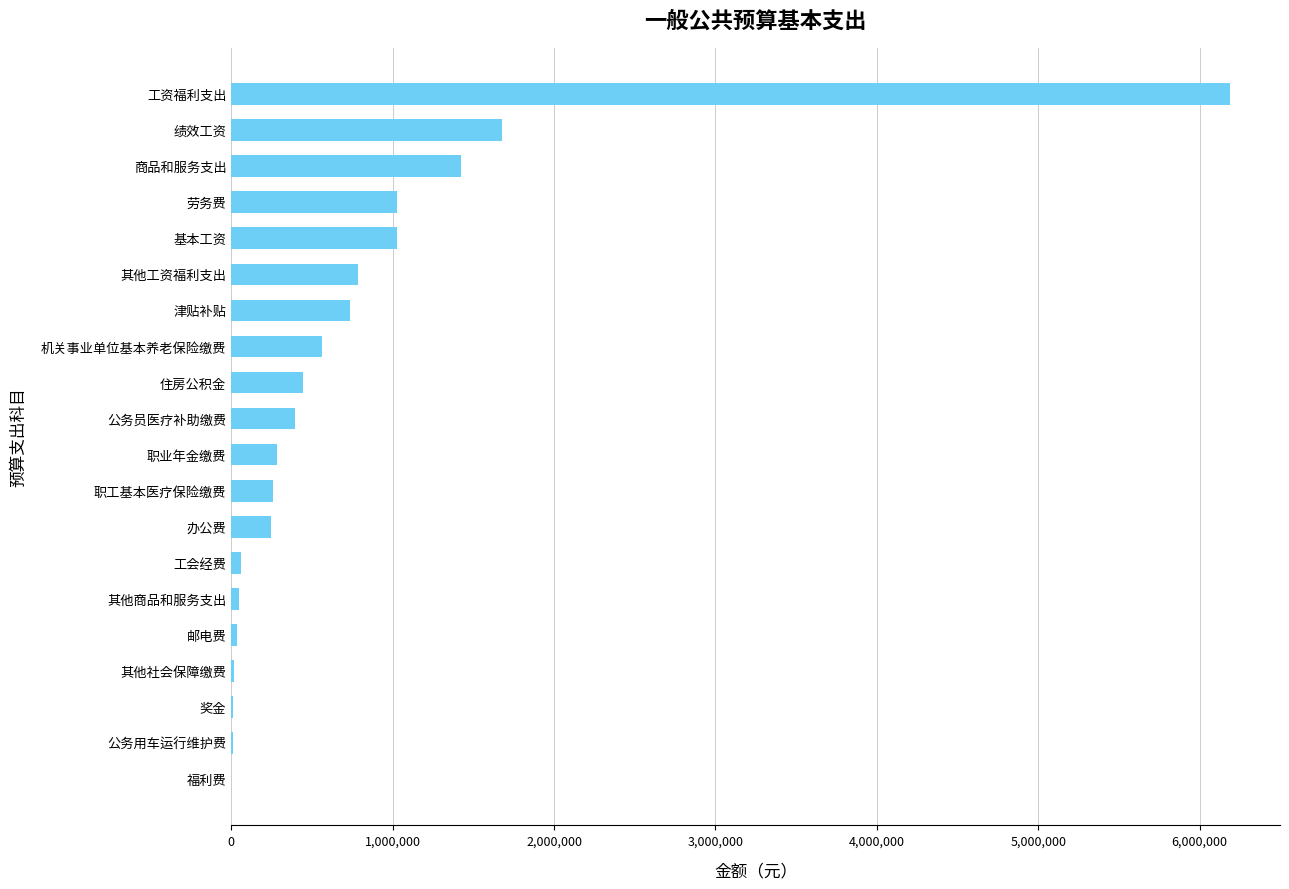

Where is the data nearest to the value 3094828?

绩效工资